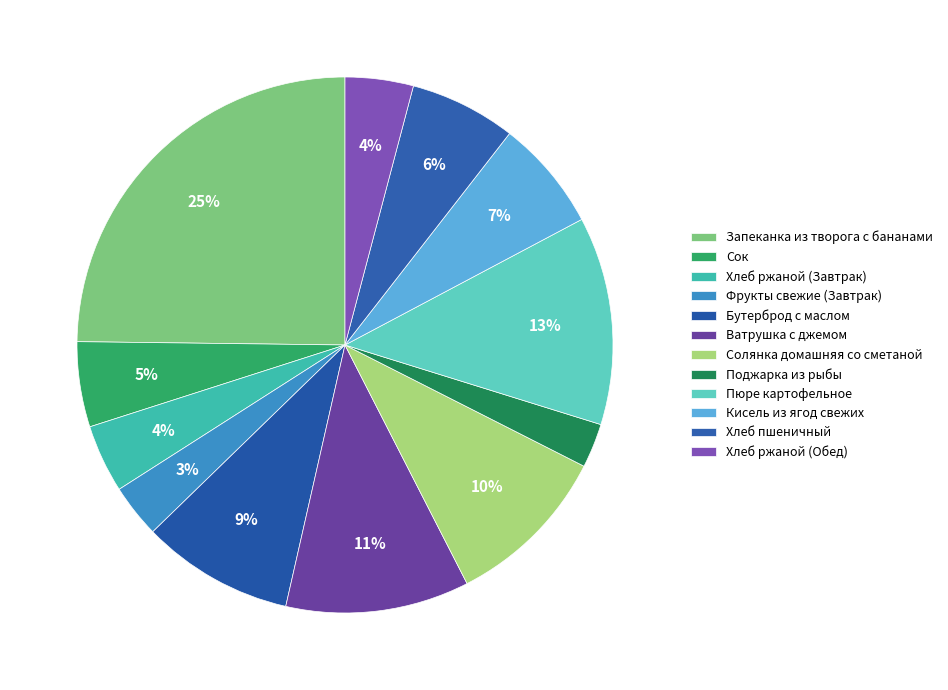

How many segments does this pie chart have?

12